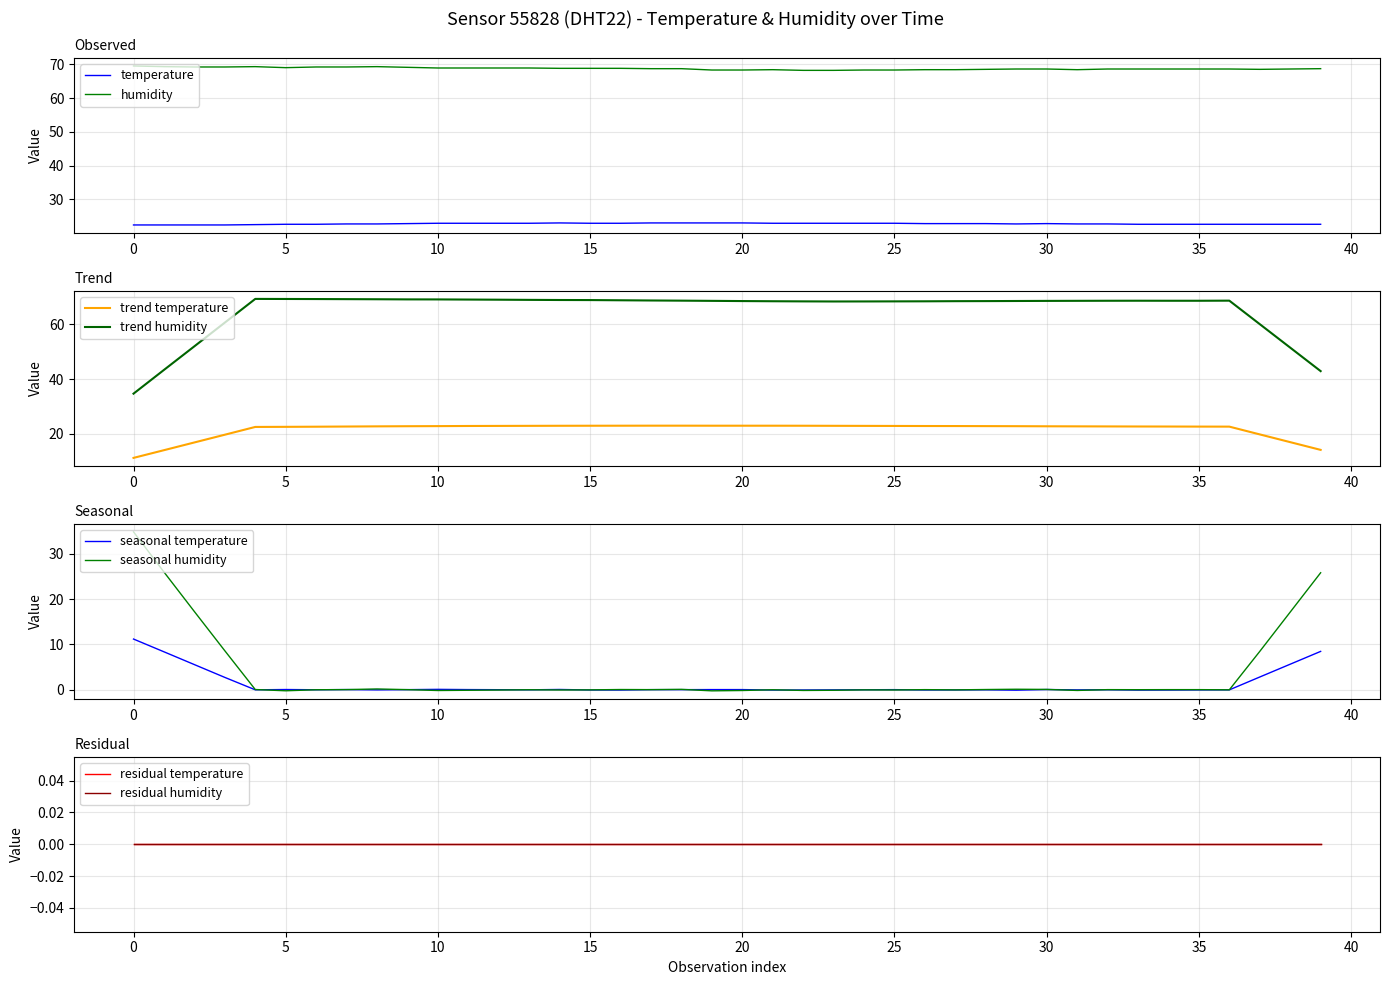

What is the highest value of the humidity series?

69.5